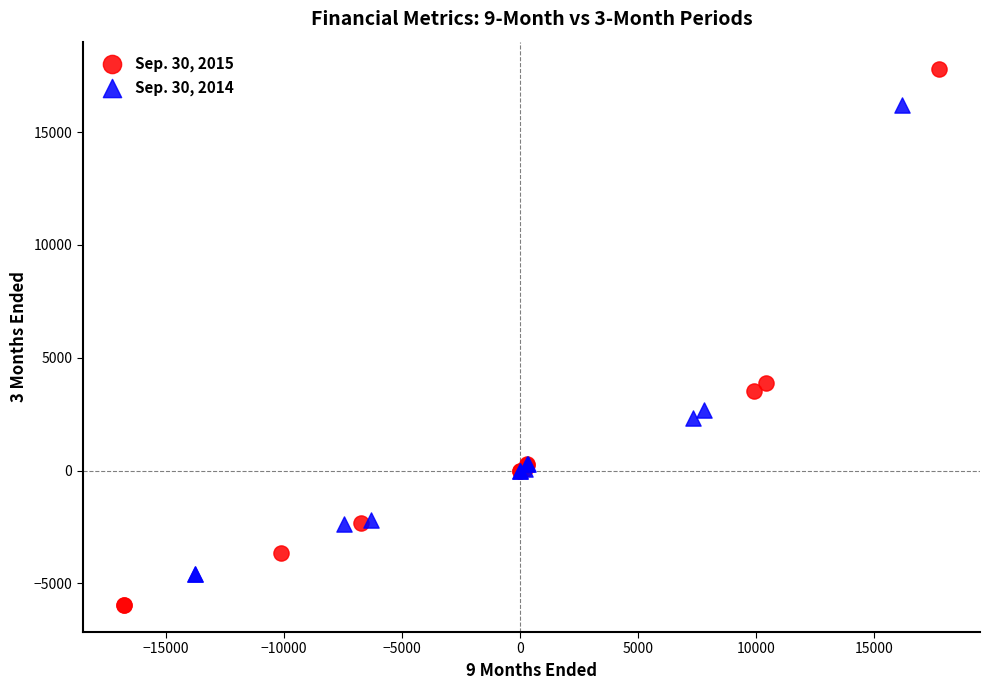

Which series contains the highest Y value?

Sep. 30, 2015